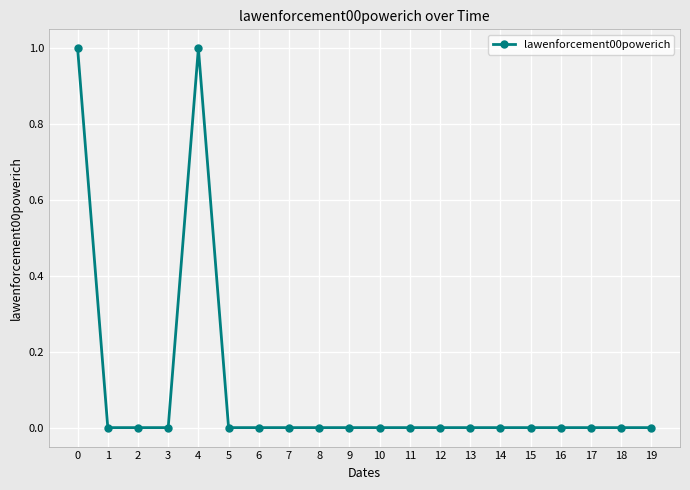

Is it true that the value at 8 is 0?

True